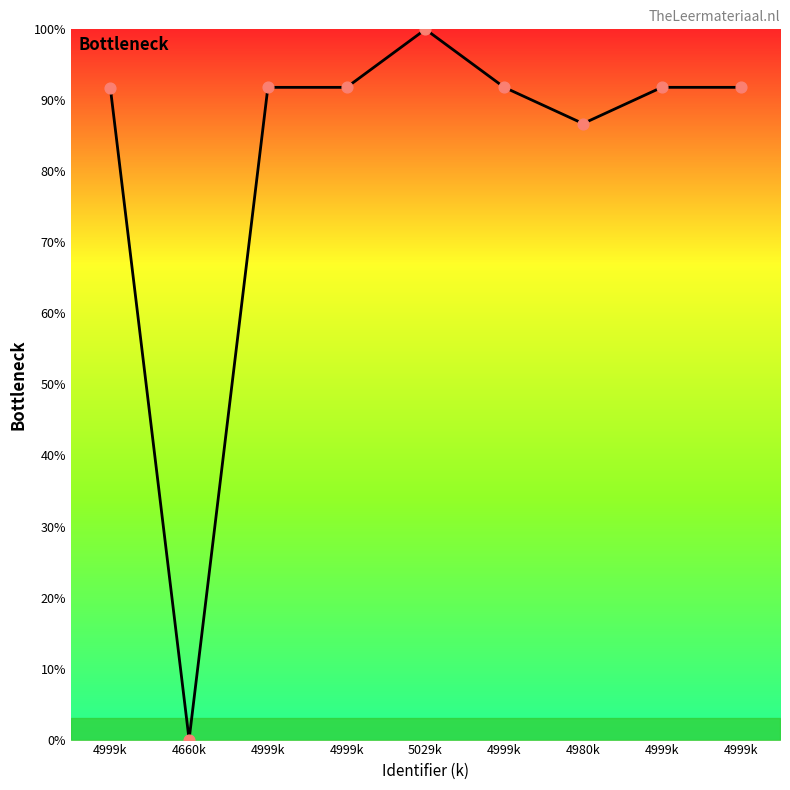

How many lines are shown in the chart?

1